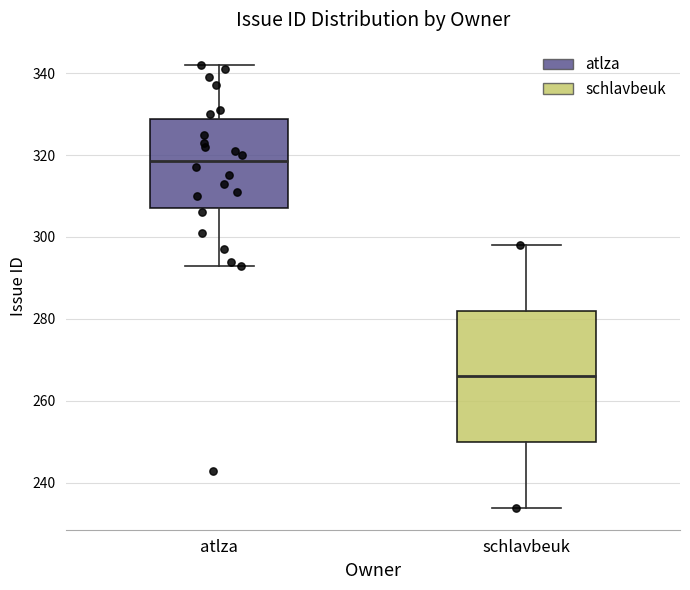

Which box has the lowest median line?

schlavbeuk